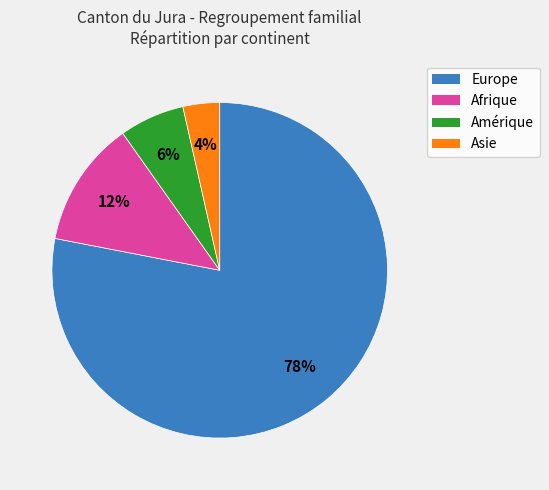

To the nearest percent, what portion does Europe represent?

78%